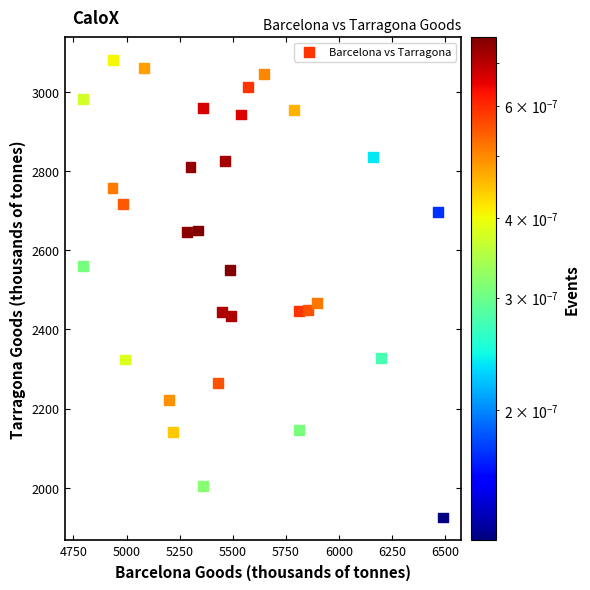

What is the range of Y values (max minus min)?

1154.7